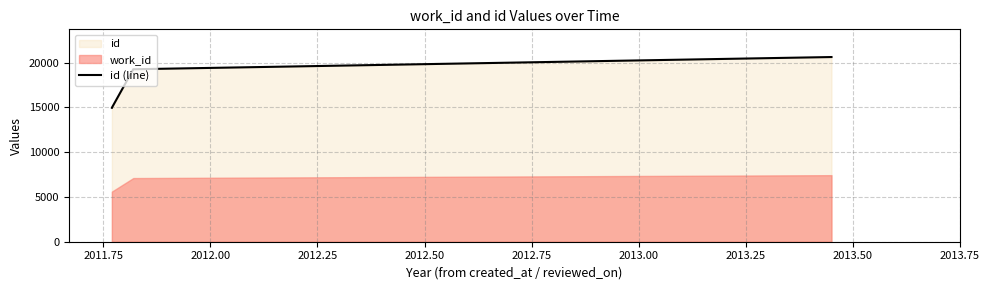

Approximately how many times larger is the value at 2012.00 compared to 2011.75?

1.3